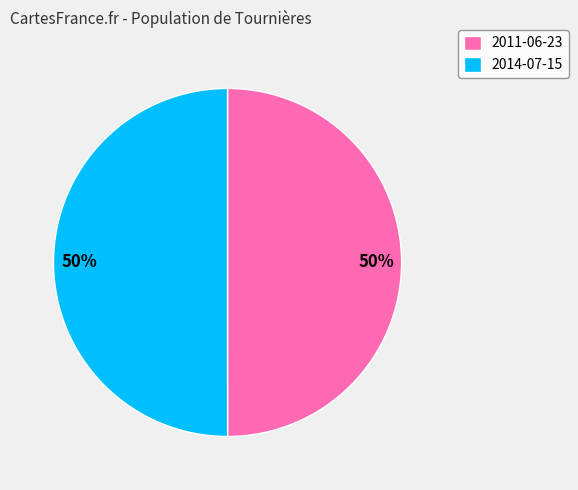

The 2014-07-15 slice represents 50% of the pie. True or false?

True